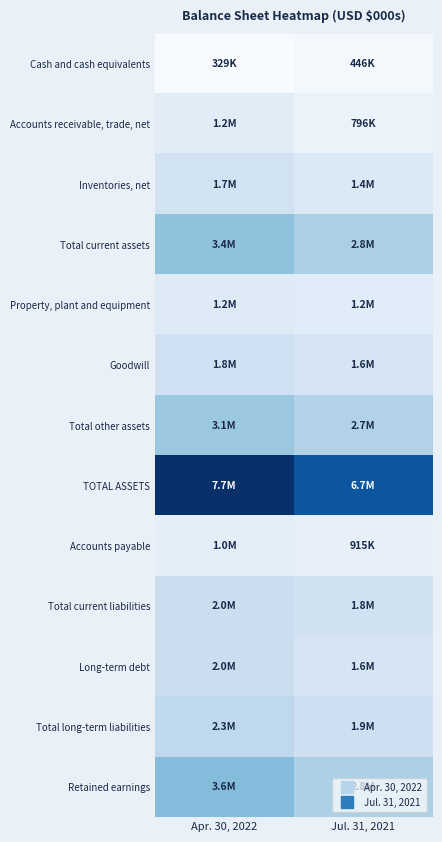

Which series has the largest total across all categories?

TOTAL ASSETS